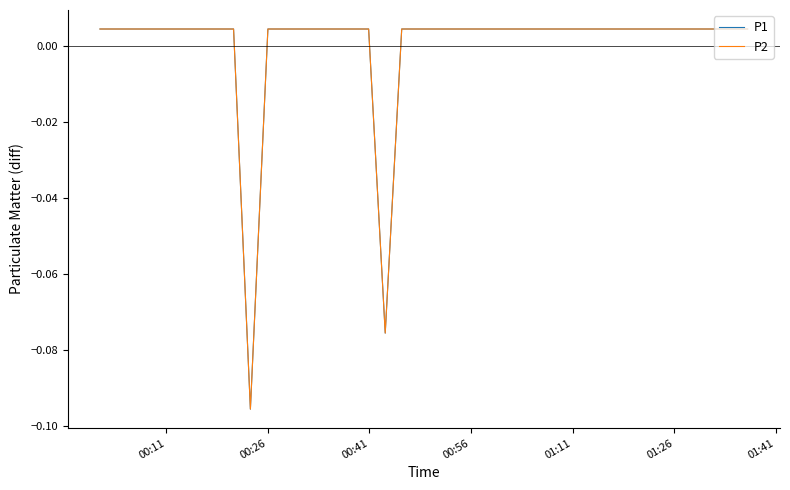

Which category has the highest value across all series?

00:11